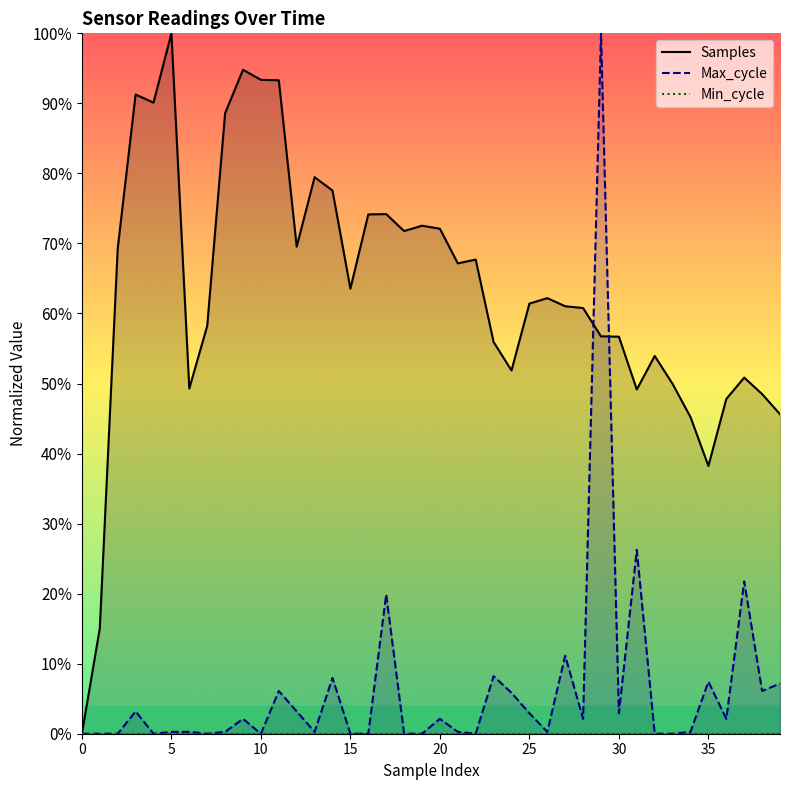

Reading left to right, transcribe all the data shown in this chart.

Samples: 0.0	15.1	69.3	91.3	90.1	100.0	49.3	58.2	88.6	94.8	93.4	93.3	69.5	79.5	77.6	63.5	74.1	74.2	71.8	72.5	72.1	67.2	67.7	55.9	51.9	61.4	62.2	61.0	60.8	56.7	56.7	49.1	53.9	49.9	45.2	38.2	47.8	50.8	48.5	45.6
Max_cycle: 0.0	0.0	0.0	3.2	0.0	0.3	0.3	0.0	0.3	2.1	0.0	6.1	3.2	0.3	8.0	0.0	0.0	19.9	0.0	0.0	2.1	0.3	0.0	8.2	5.8	2.9	0.3	11.1	2.1	100.0	2.9	26.3	0.0	0.0	0.3	7.4	2.1	21.8	6.1	7.2
Min_cycle: 0.0	0.0	0.0	0.0	0.0	0.0	0.0	0.0	0.0	0.0	0.0	0.0	0.0	0.0	0.0	0.0	0.0	0.0	0.0	0.0	0.0	0.0	0.0	0.0	0.0	0.0	0.0	0.0	0.0	0.0	0.0	0.0	0.0	0.0	0.0	0.0	0.0	0.0	0.0	0.0